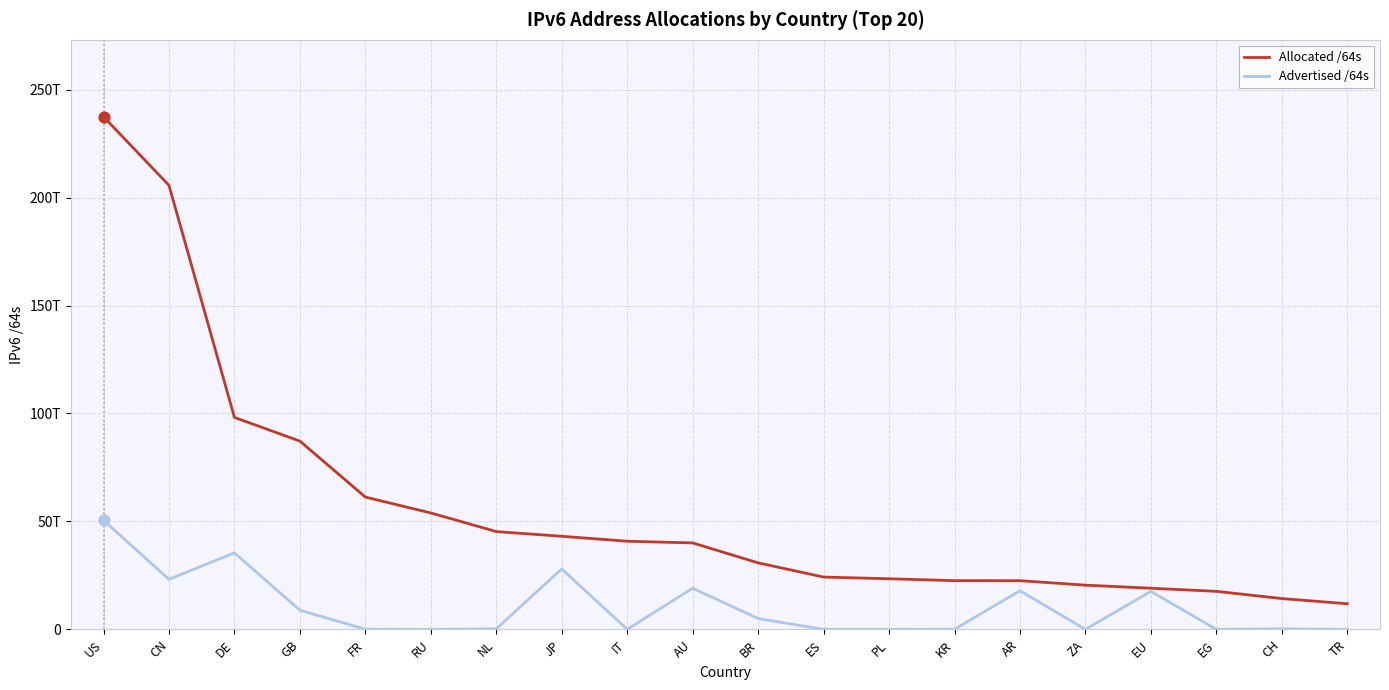

Which series has the largest total across all categories?

Allocated /64s